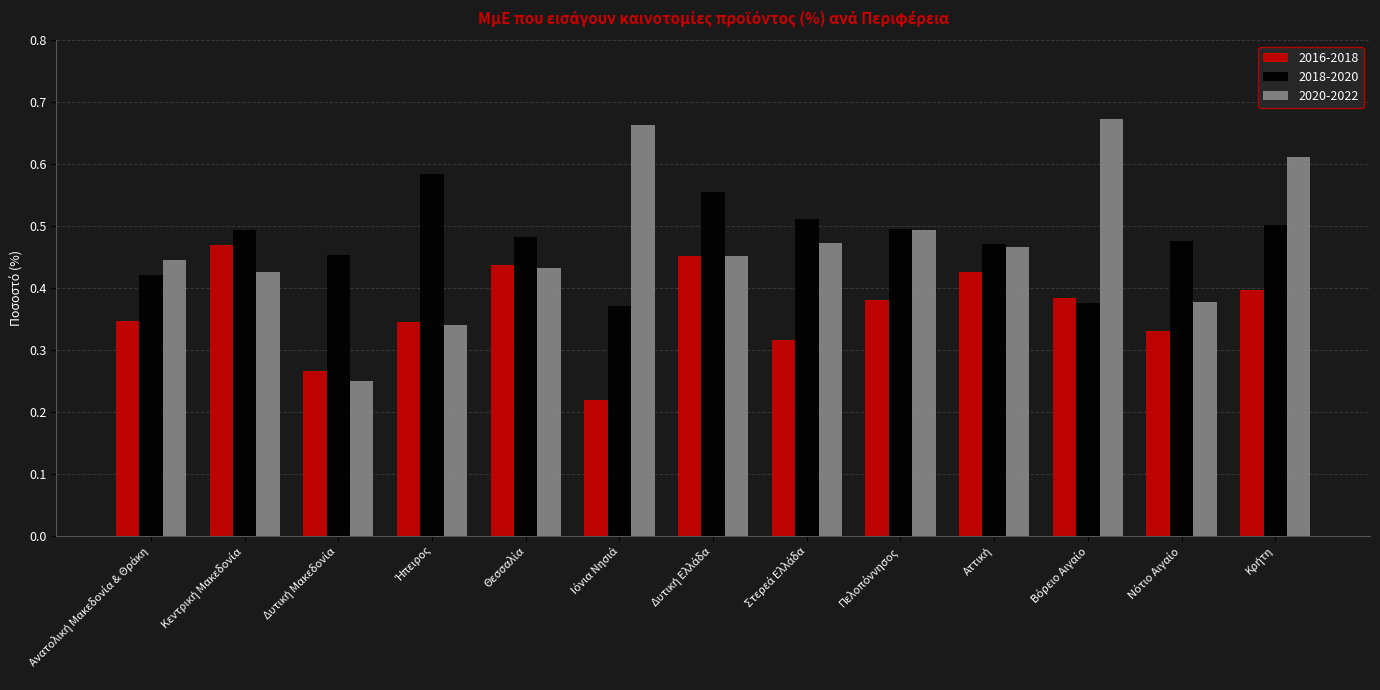

Rank the series by their maximum value, from lowest to highest.

2016-2018, 2018-2020, 2020-2022